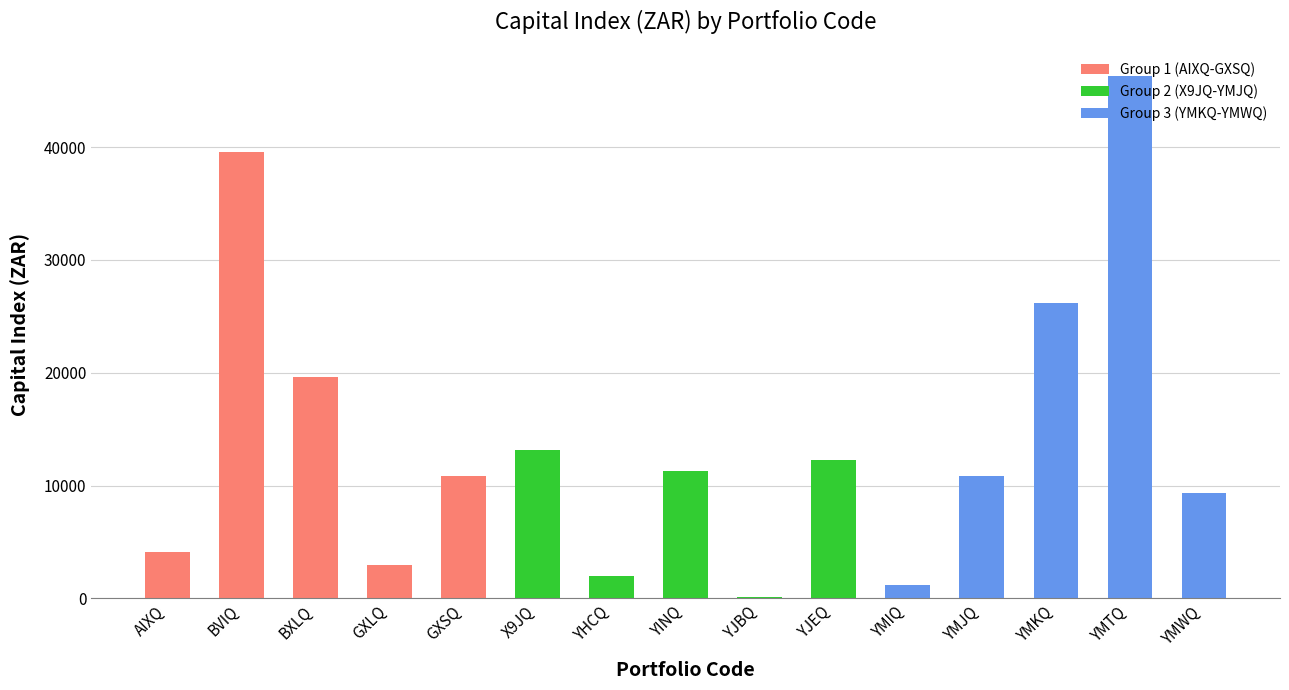

What is the change in value from AIXQ to YMKQ?

+22061.2